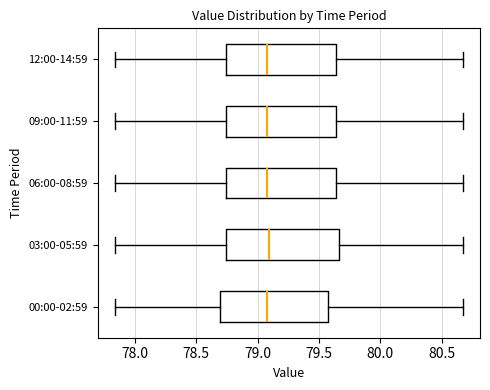

Where is the right edge of the box for 03:00-05:59 on the x-axis? The values are not printed on the chart, so give them approximately, as read against the axis.

79.65